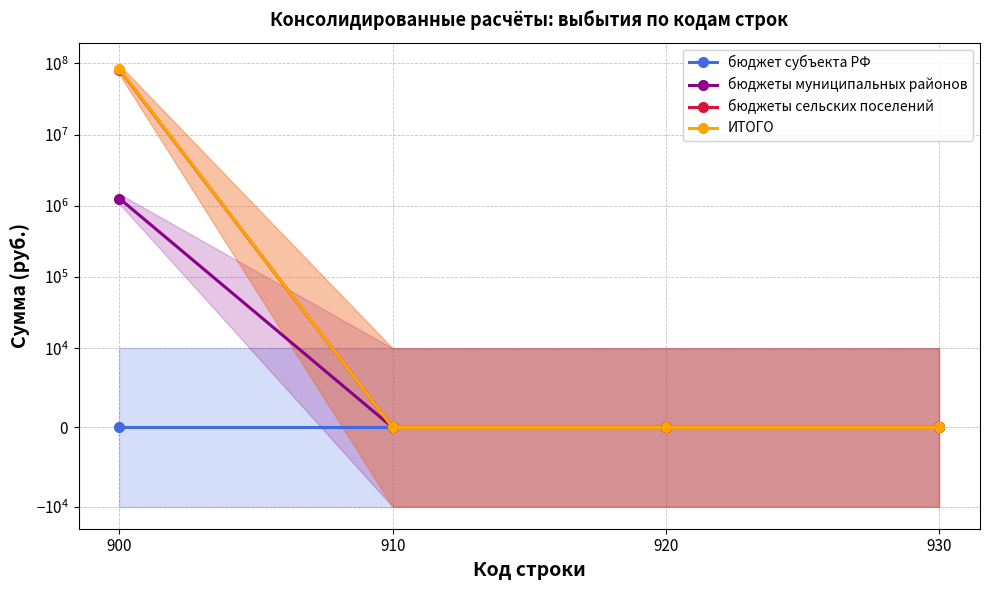

Reading left to right, transcribe all the data shown in this chart.

бюджет субъекта РФ: 0.0	0.0	0.0	0.0
бюджеты муниципальных районов: 1266880.2	0.0	0.0	0.0
бюджеты сельских поселений: 81974422.1	0.0	0.0	0.0
ИТОГО: 83241302.3	0.0	0.0	0.0